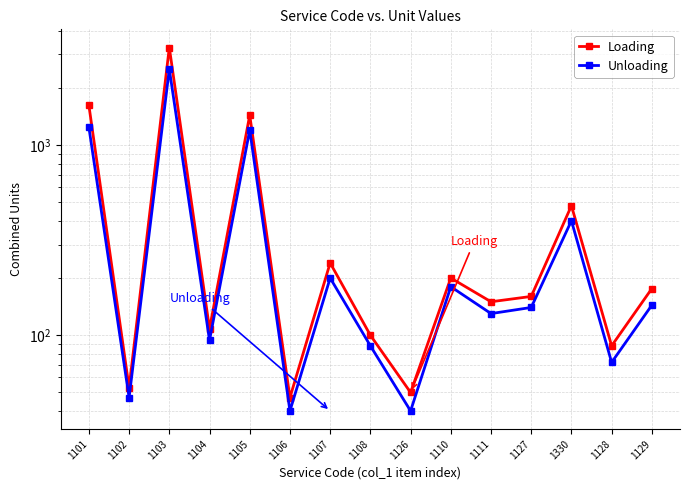

Reading right to left, list all the values displayed in this chart.

Loading: 176	88	480	160	150	200	50	100	240	47	1437	108	3259	53	1617
Unloading: 144	72	400	140	130	180	40	88	200	40	1200	94	2507	47	1241